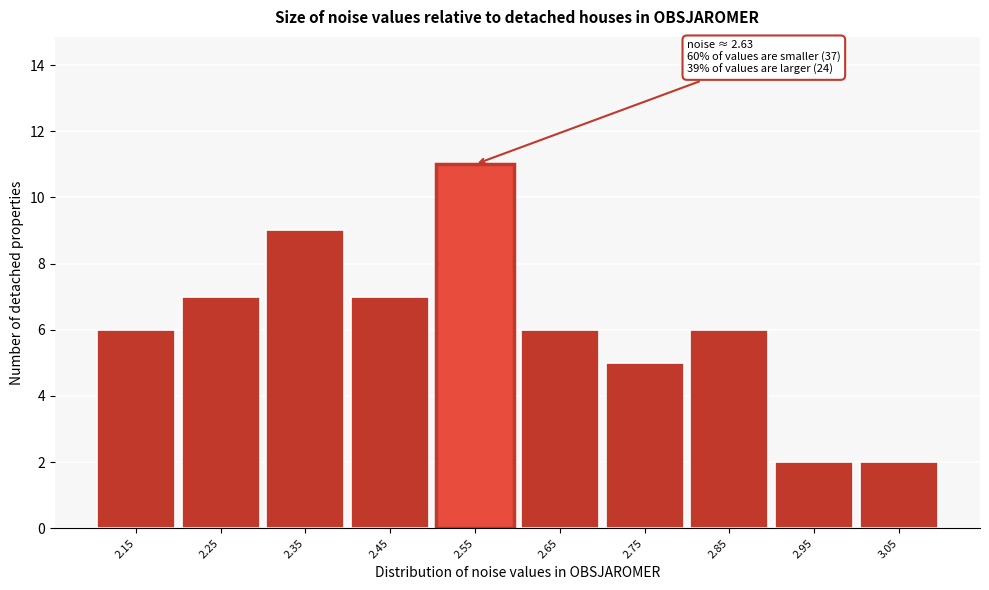

Reading left to right, list all the values displayed in this chart.

2.15=6	2.25=7	2.35=9	2.45=7	2.55=11	2.65=6	2.75=5	2.85=6	2.95=2	3.05=2